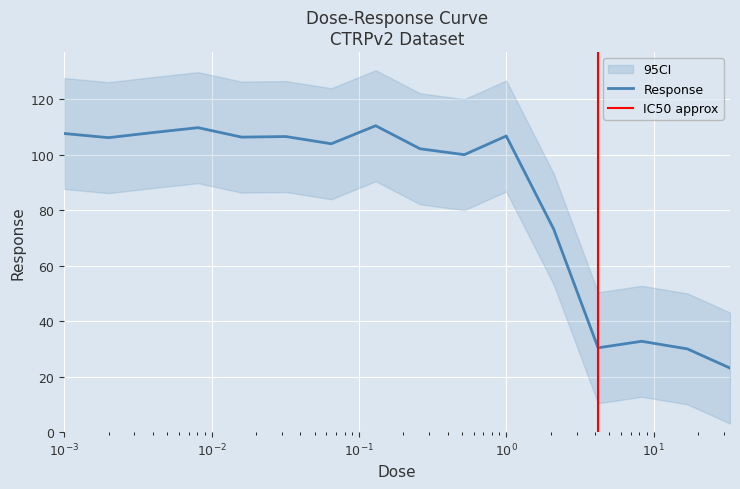

Reading left to right, list all the values displayed in this chart.

107.6	106.1	108.0	109.7	106.3	106.5	103.9	110.4	102.1	100.0	106.7	73.1	30.4	32.7	30.0	23.1